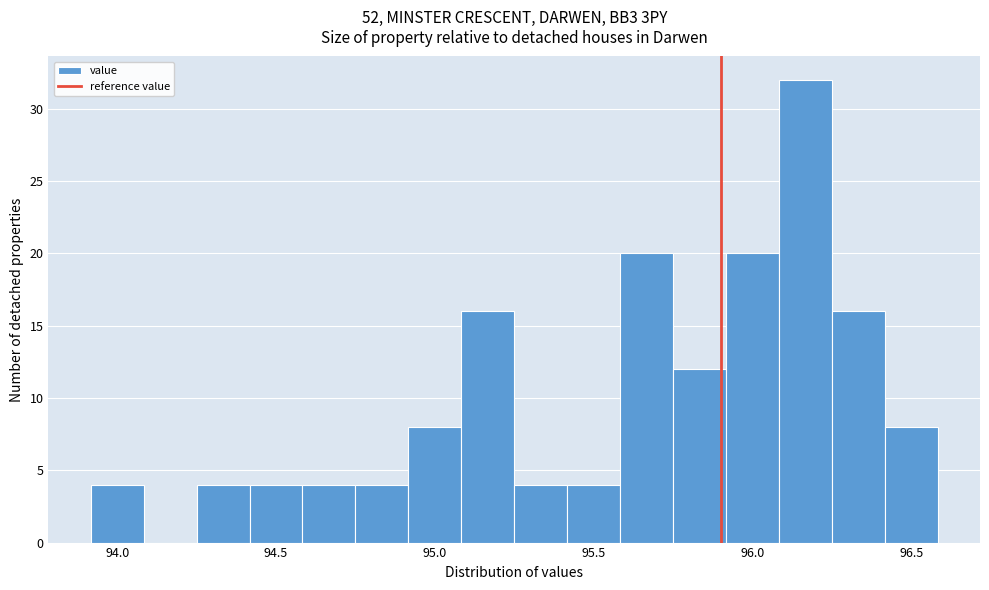

Around what value on the x-axis is the tallest bar? Give the approximate position of its centre, as read against the axis.

96.15